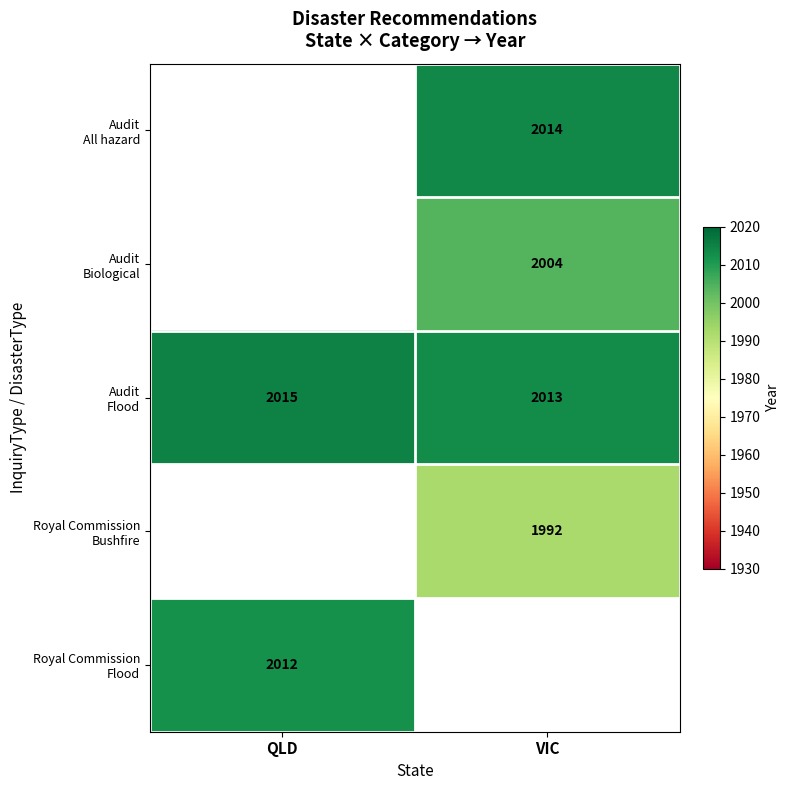

Count the Audit Flood values in the range 2013 to 2015.

2